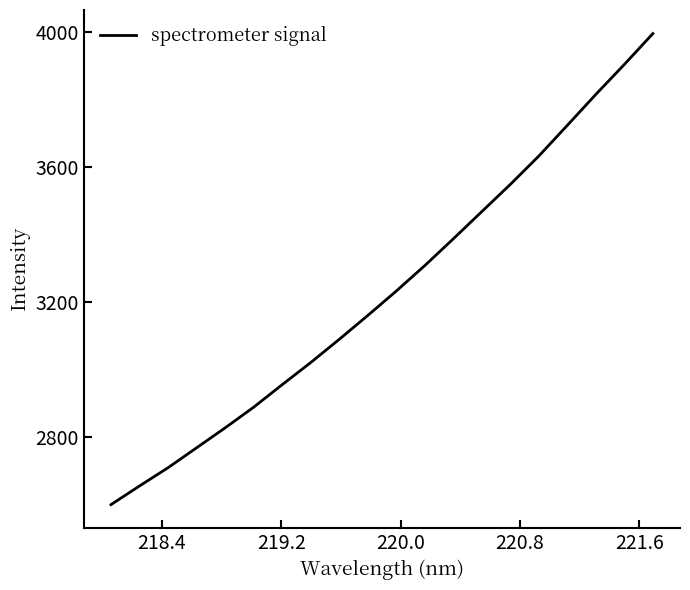

What is the difference between the maximum and minimum values?

1395.1